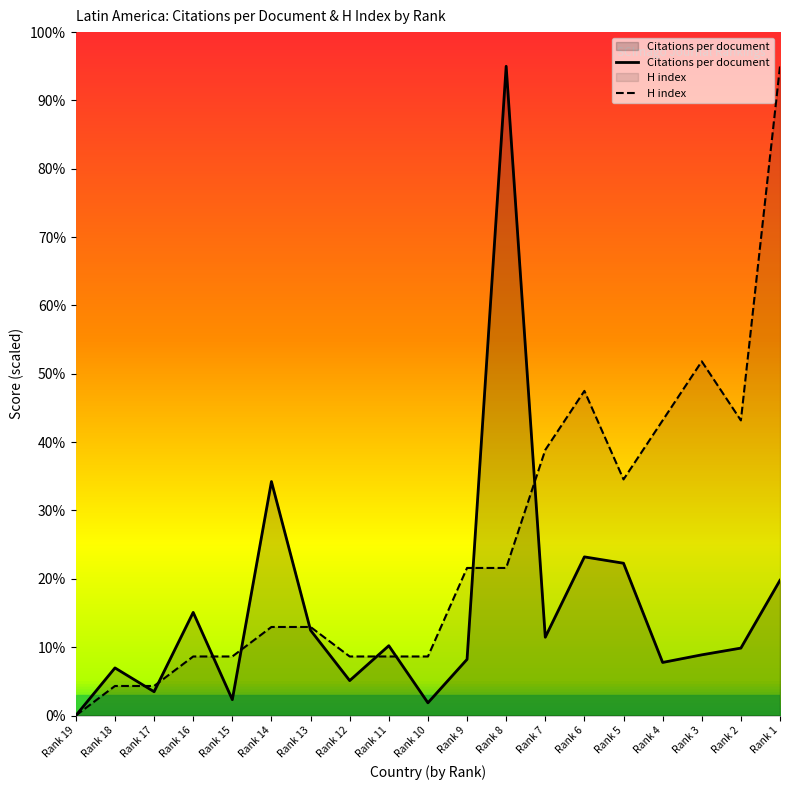

Reading left to right, transcribe all the data shown in this chart.

Citations per document: 0.0	7.0	3.5	15.1	2.3	34.2	12.5	5.1	10.2	1.9	8.2	95.0	11.5	23.2	22.3	7.8	8.9	9.9	19.8
H index: 0.0	4.3	4.3	8.6	8.6	13.0	13.0	8.6	8.6	8.6	21.6	21.6	38.9	47.5	34.5	43.2	51.8	43.2	95.0